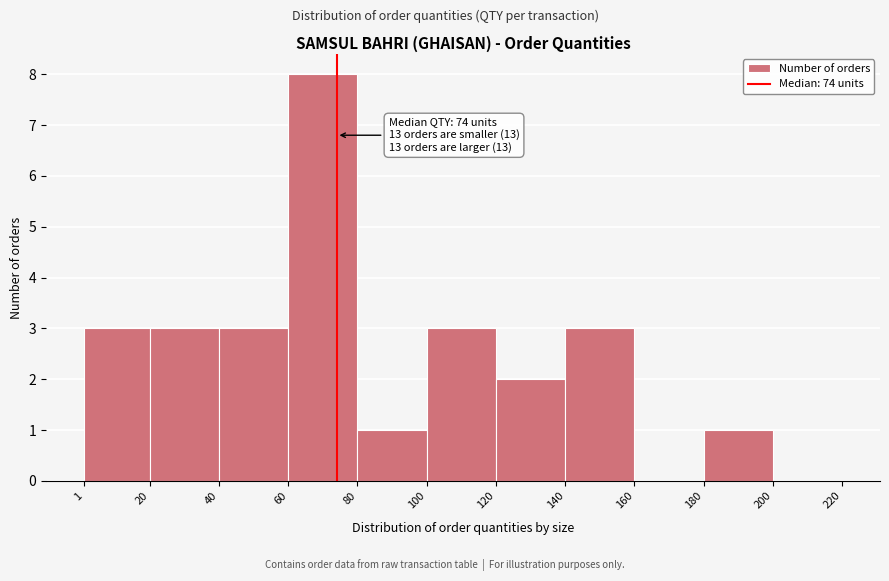

Which range on the x-axis has the tallest bar?

60 to 80